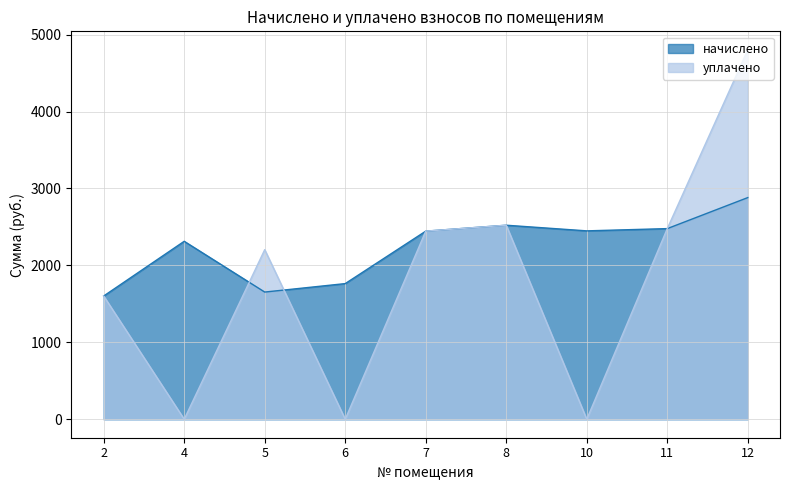

At how many categories does at least one series exceed 4725?

1